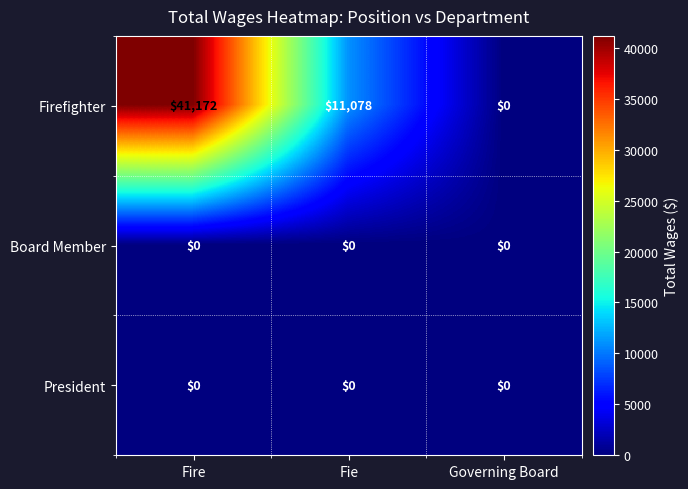

What is the greatest value displayed?

41172